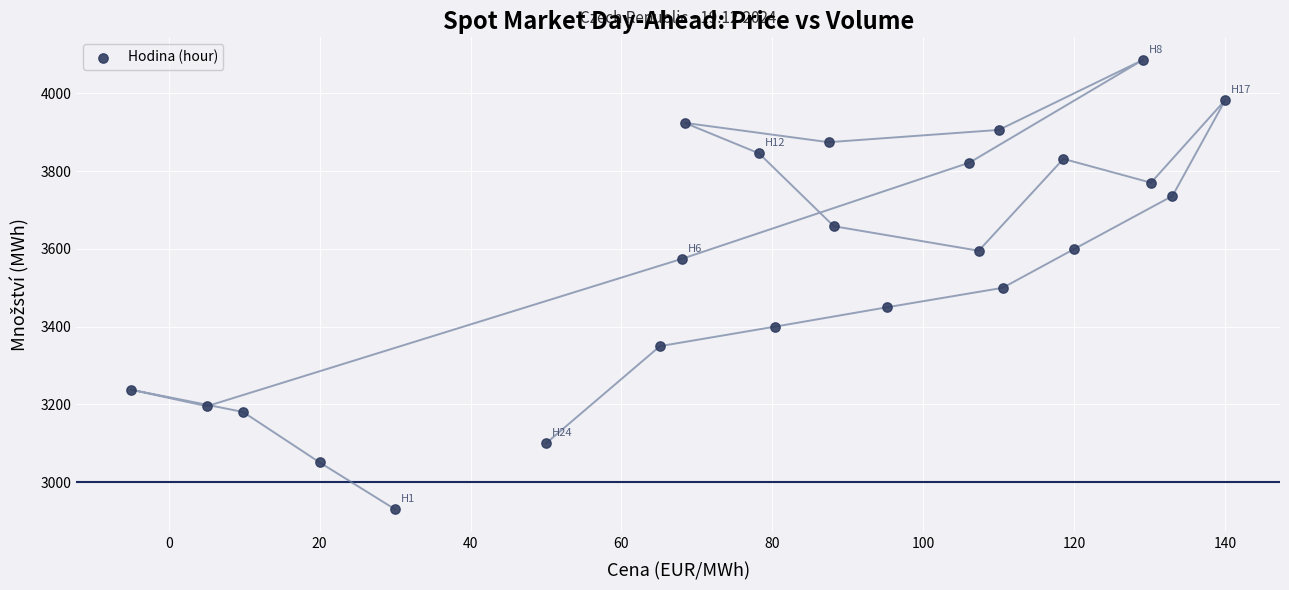

What is the range of Y values (max minus min)?

1156.3